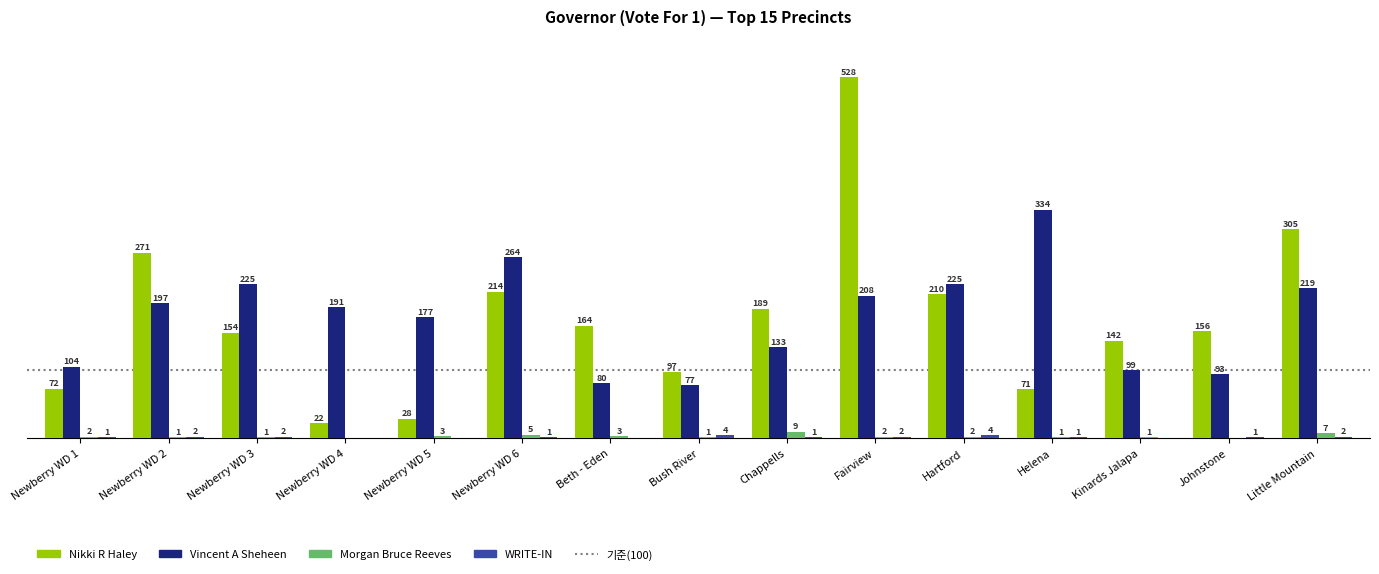

Which category has the highest value in the Morgan Bruce Reeves series?

Chappells